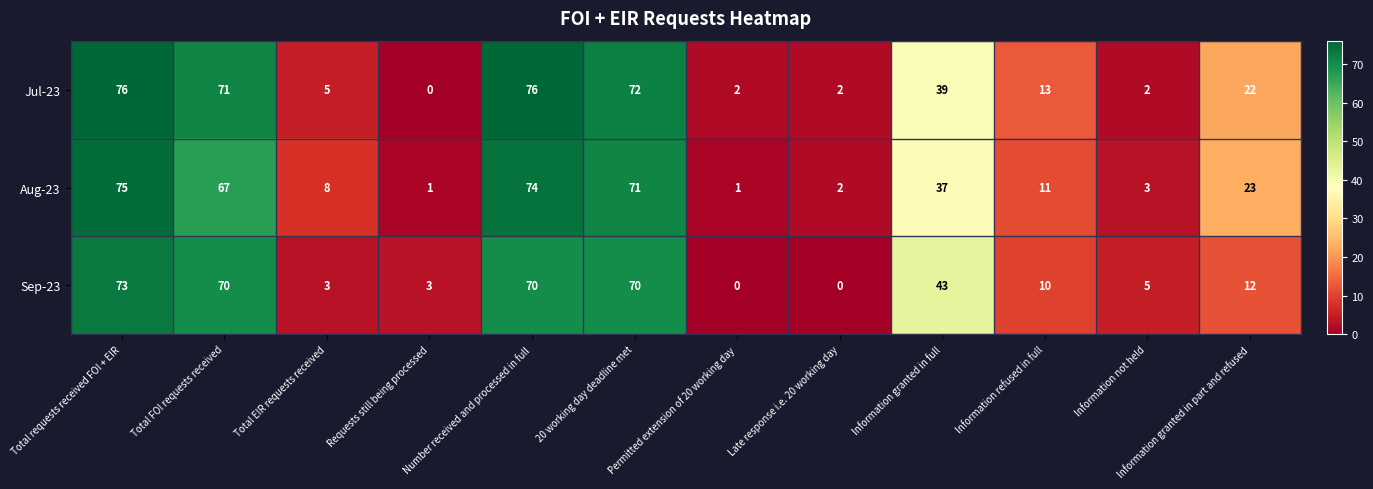

What is the maximum value shown in the chart?

76